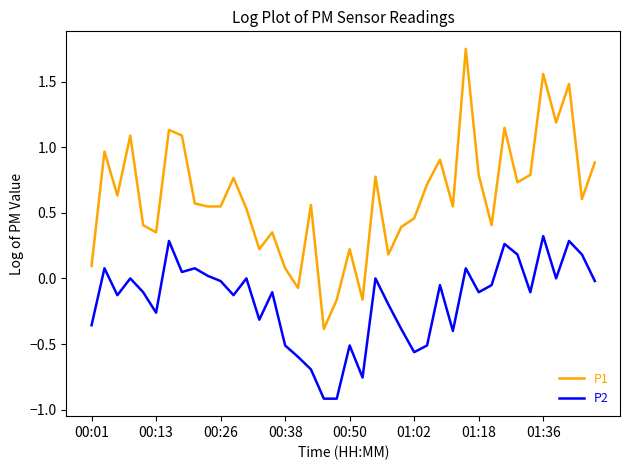

What is the difference between the maximum and minimum values in the P2 series?

1.2